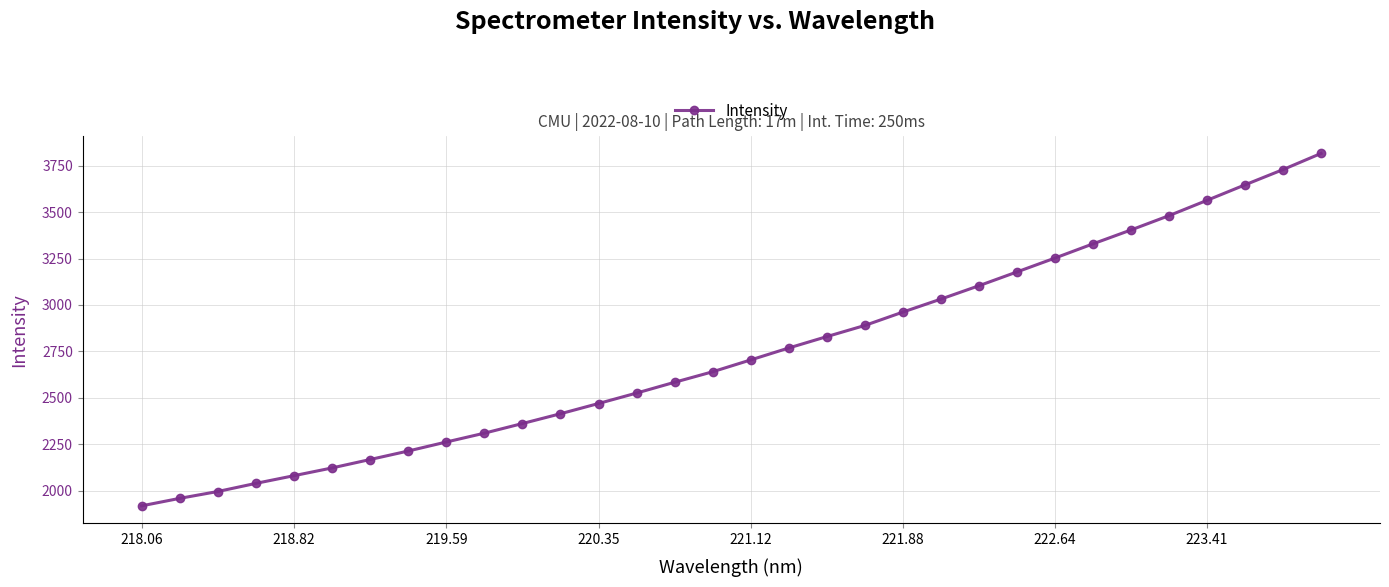

What is the value of the 28th point from the left?

3481.4